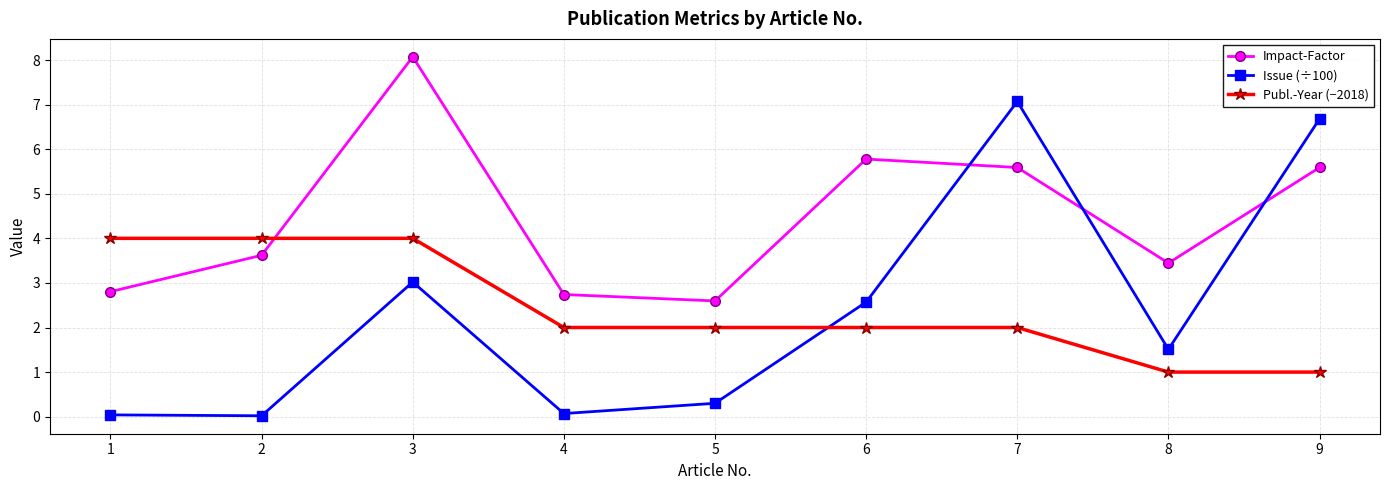

Where do Publ.-Year (−2018) and Issue (÷100) first cross each other?

5 and 6